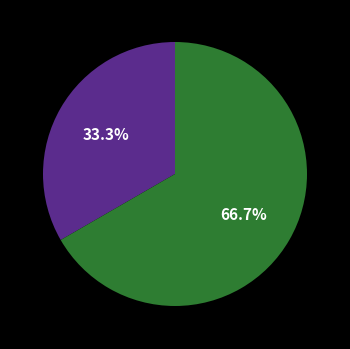

Is there a majority slice in this chart?

Yes